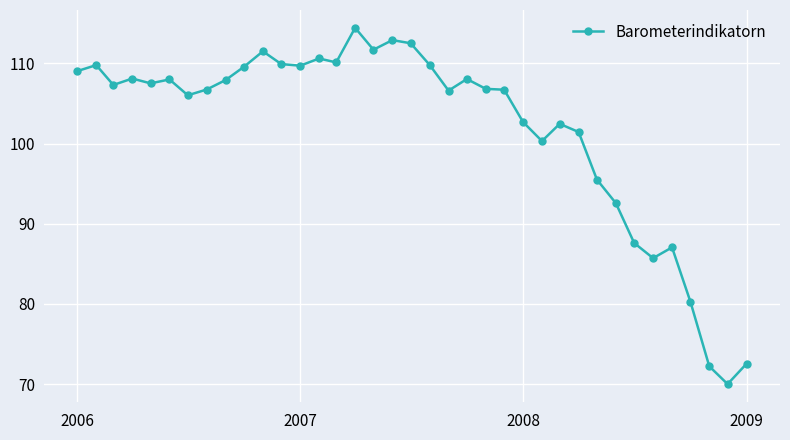

What is the sum of all values?

3771.9